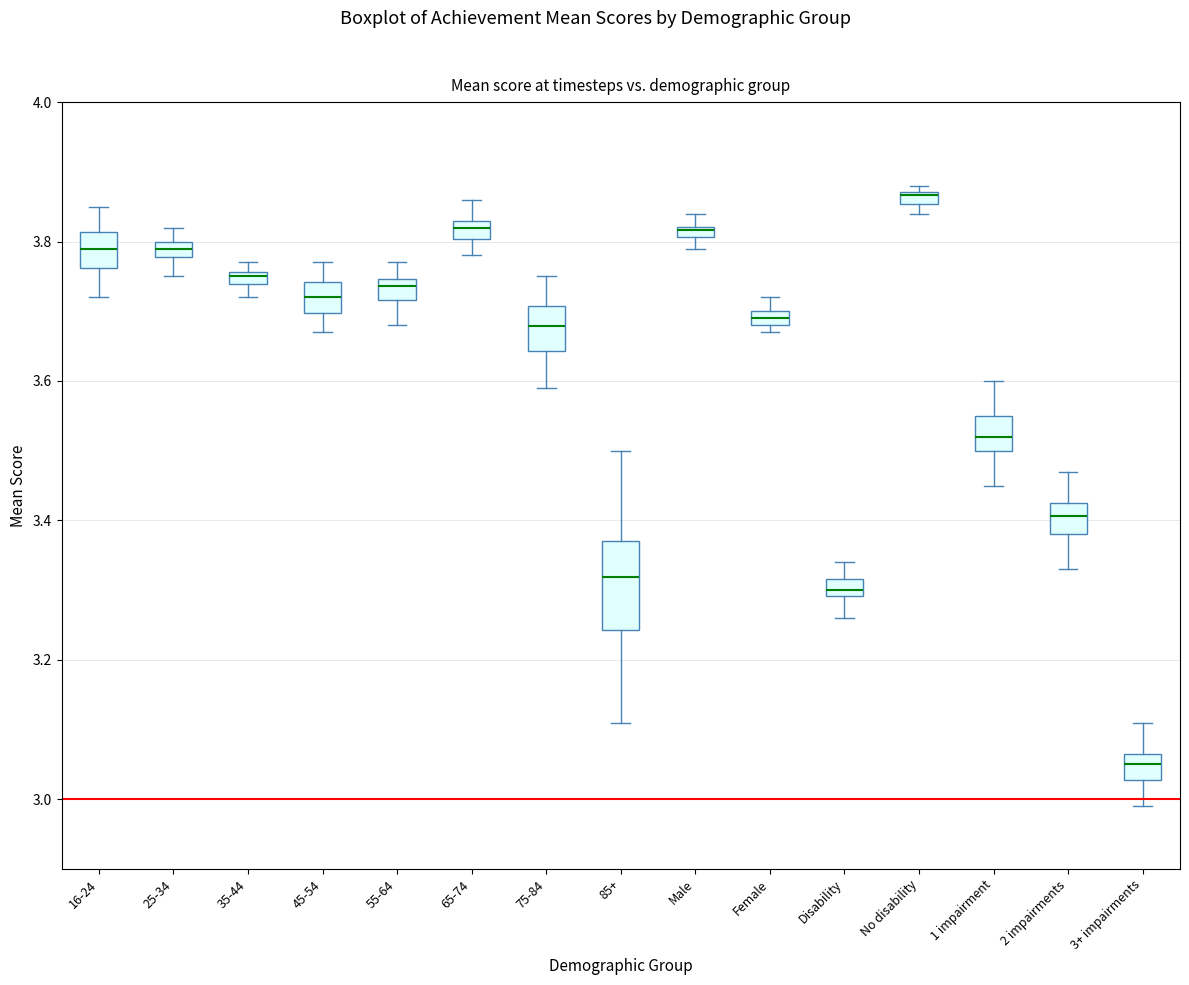

Comparing the boxes themselves (not the whiskers), which one is the tallest?

85+